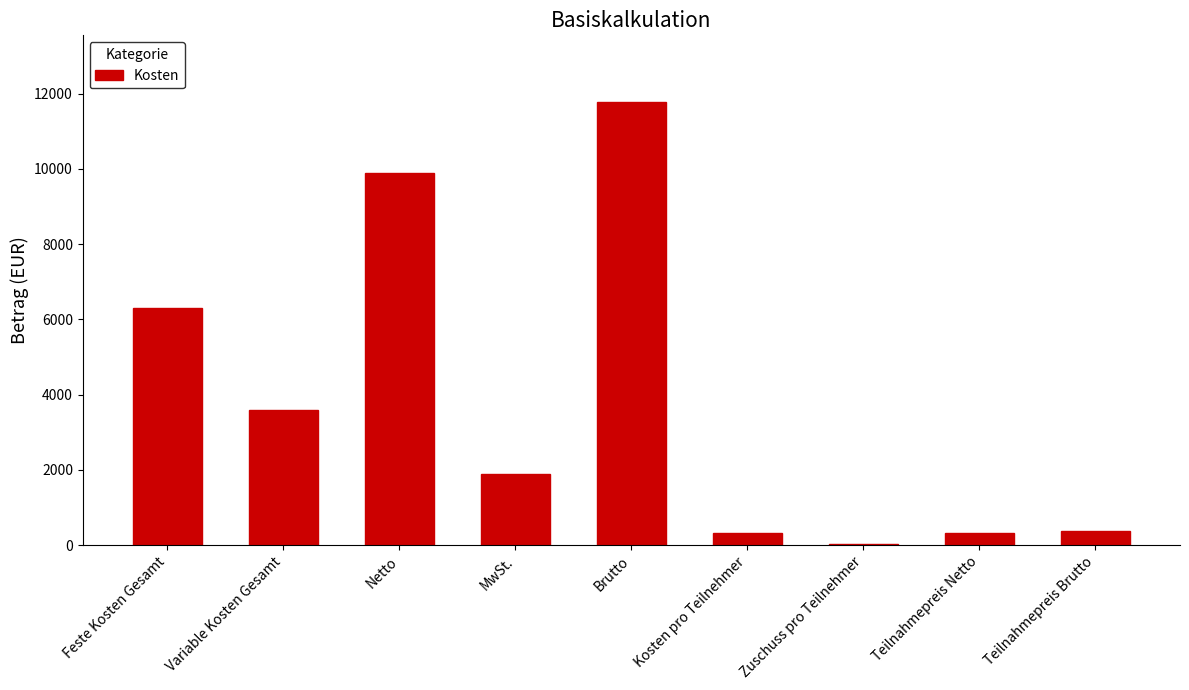

The value at Netto is 6372.2. True or false?

False